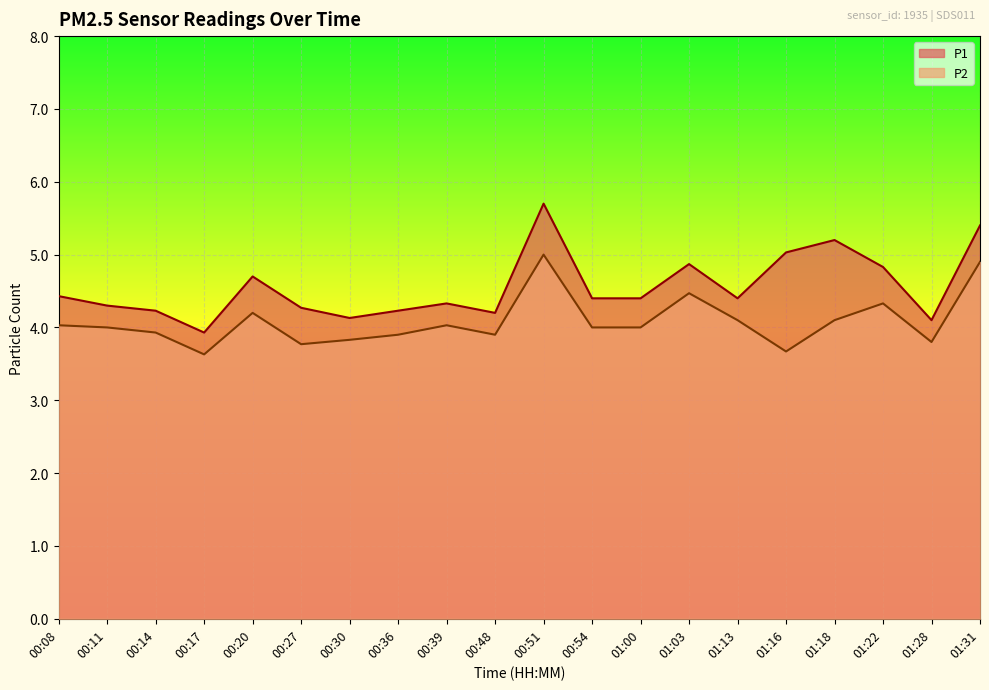

Rank the categories by P2 line value from lowest to highest.

00:17, 01:16, 00:27, 01:28, 00:30, 00:36, 00:48, 00:14, 00:11, 00:54, 01:00, 00:08, 00:39, 01:13, 01:18, 00:20, 01:22, 01:03, 01:31, 00:51